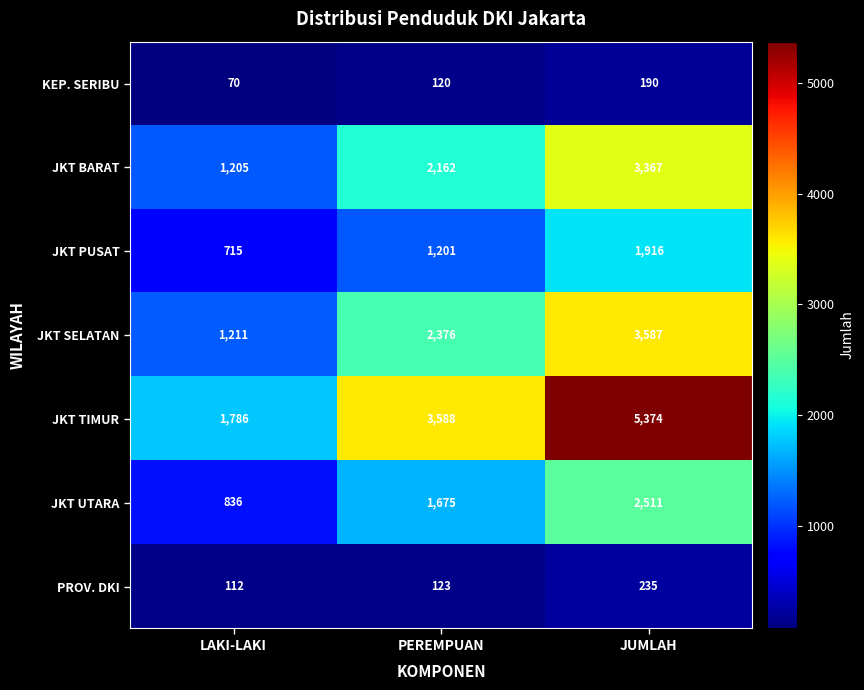

What is the difference between the maximum and minimum values in the KEP. SERIBU series?

120